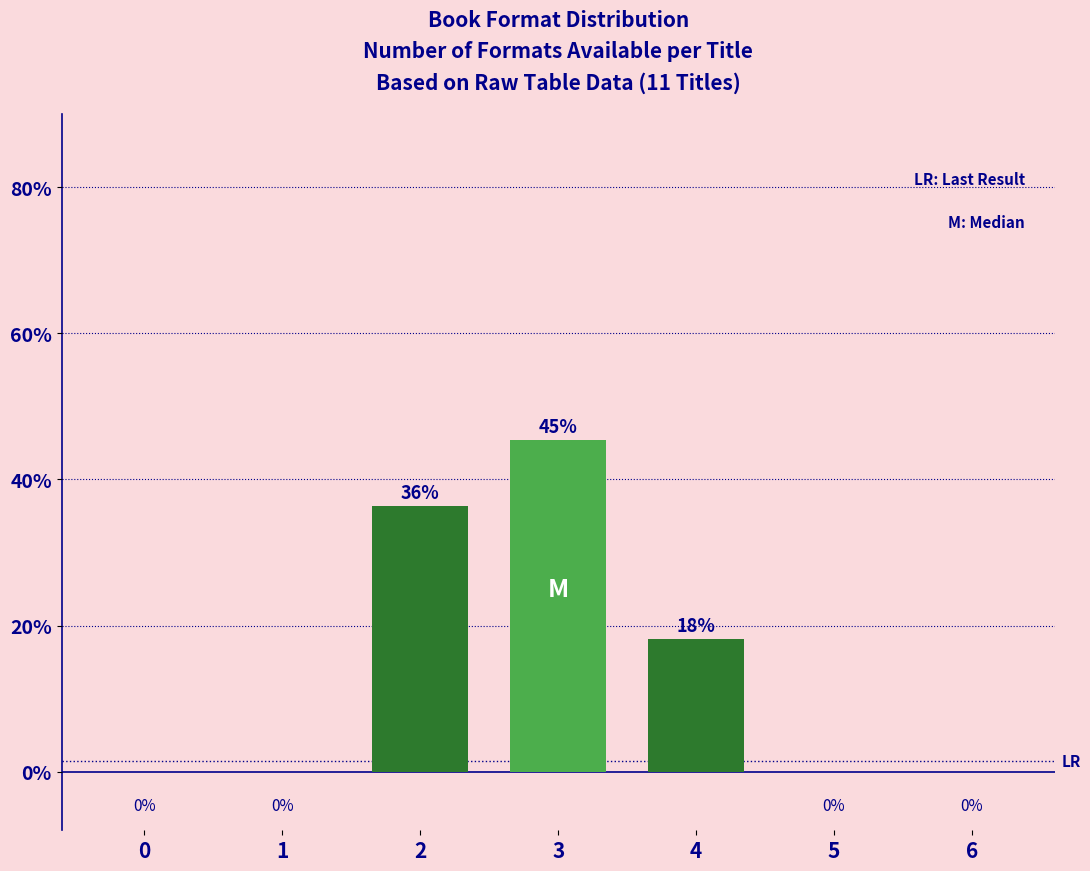

Is it true that the value at 3 is 24.1?

False